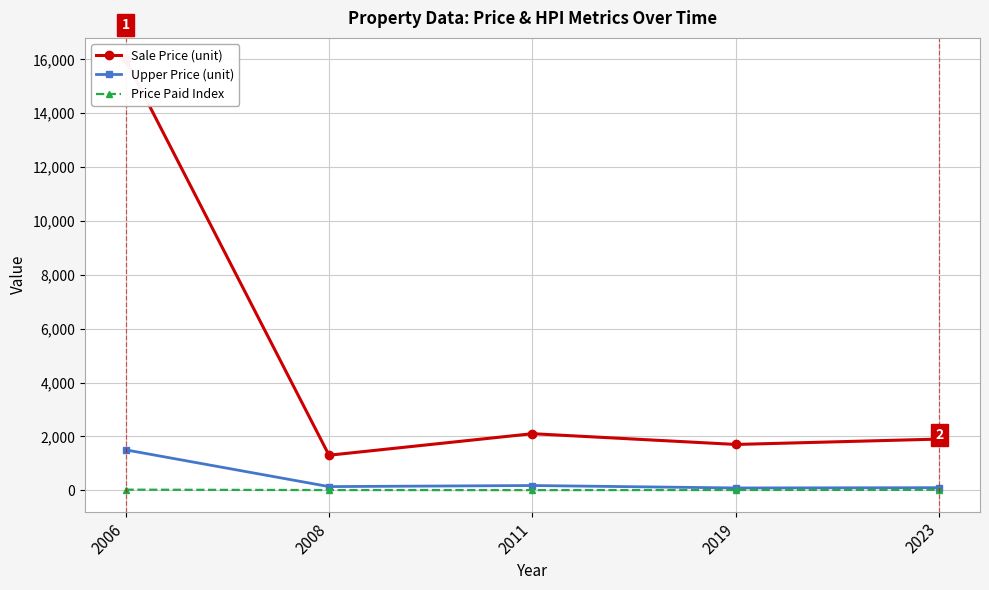

True or false: Price Paid Index has more than 2 interior local peaks.

False